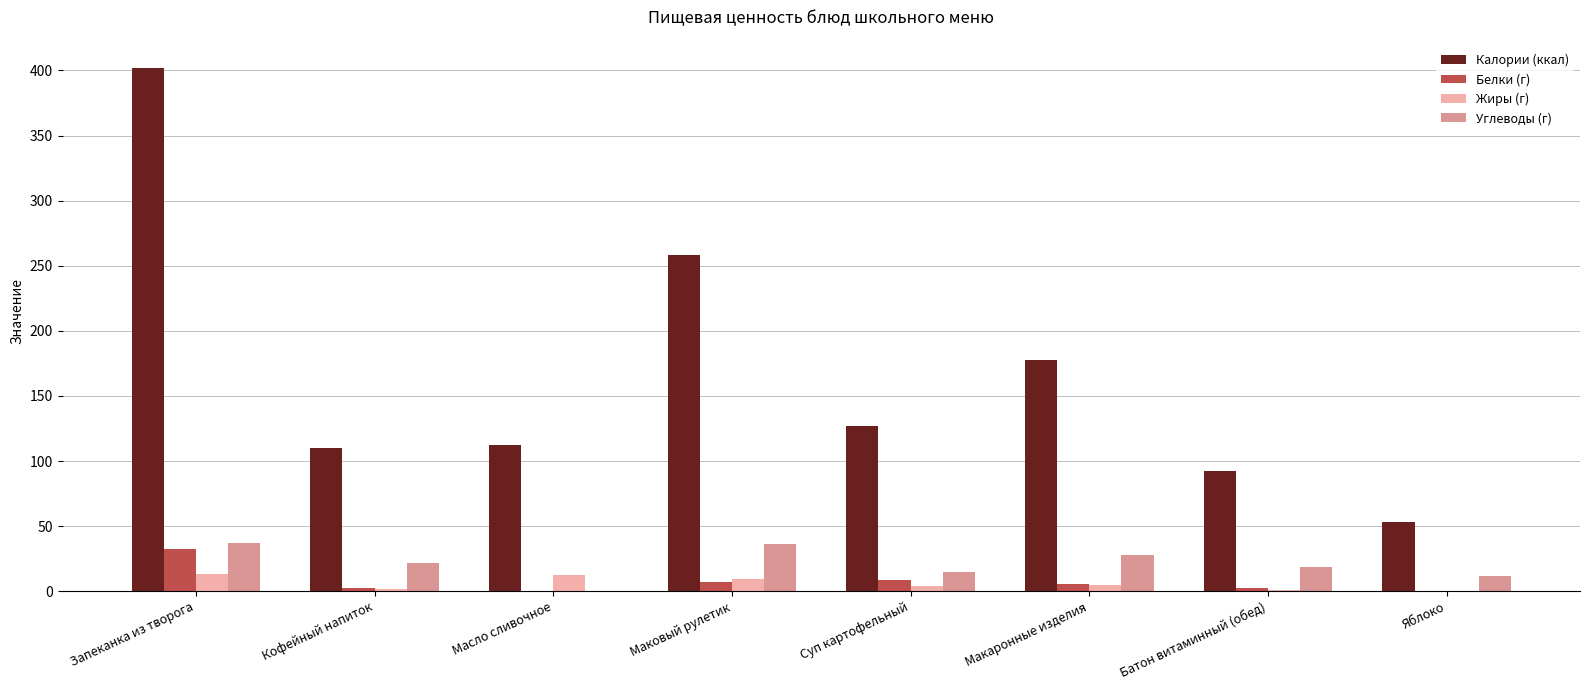

Which series has the largest total across all categories?

Калории (ккал)